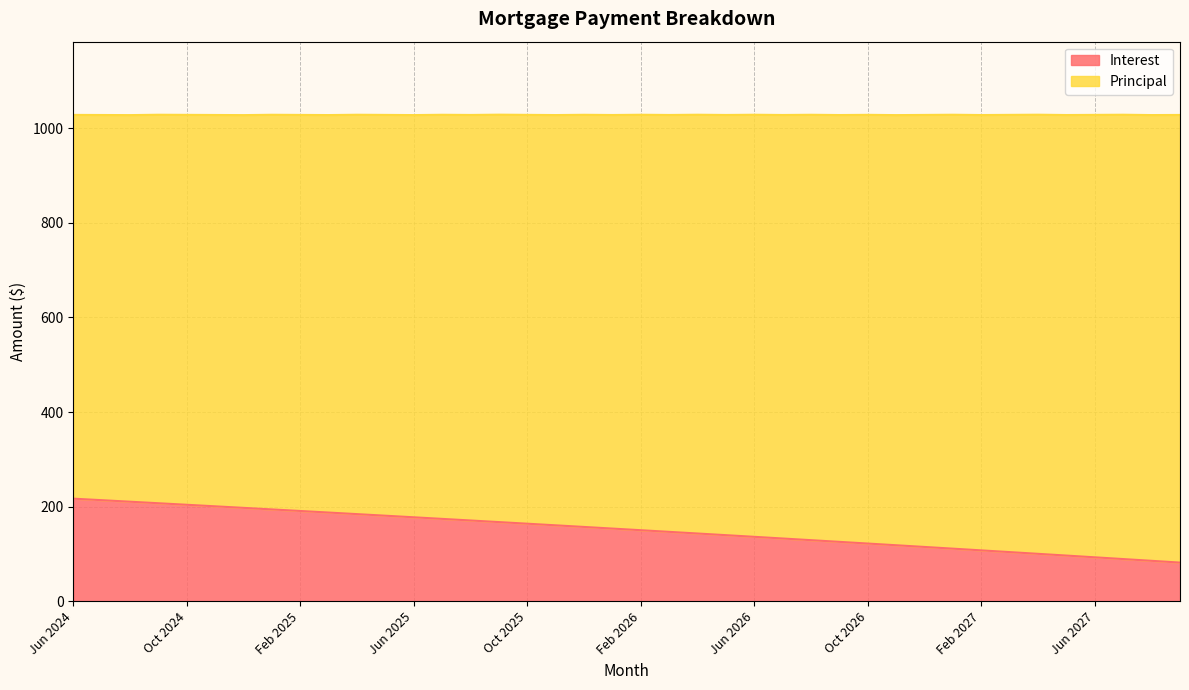

True or false: the data shows 164.0 at Oct 2025.

True